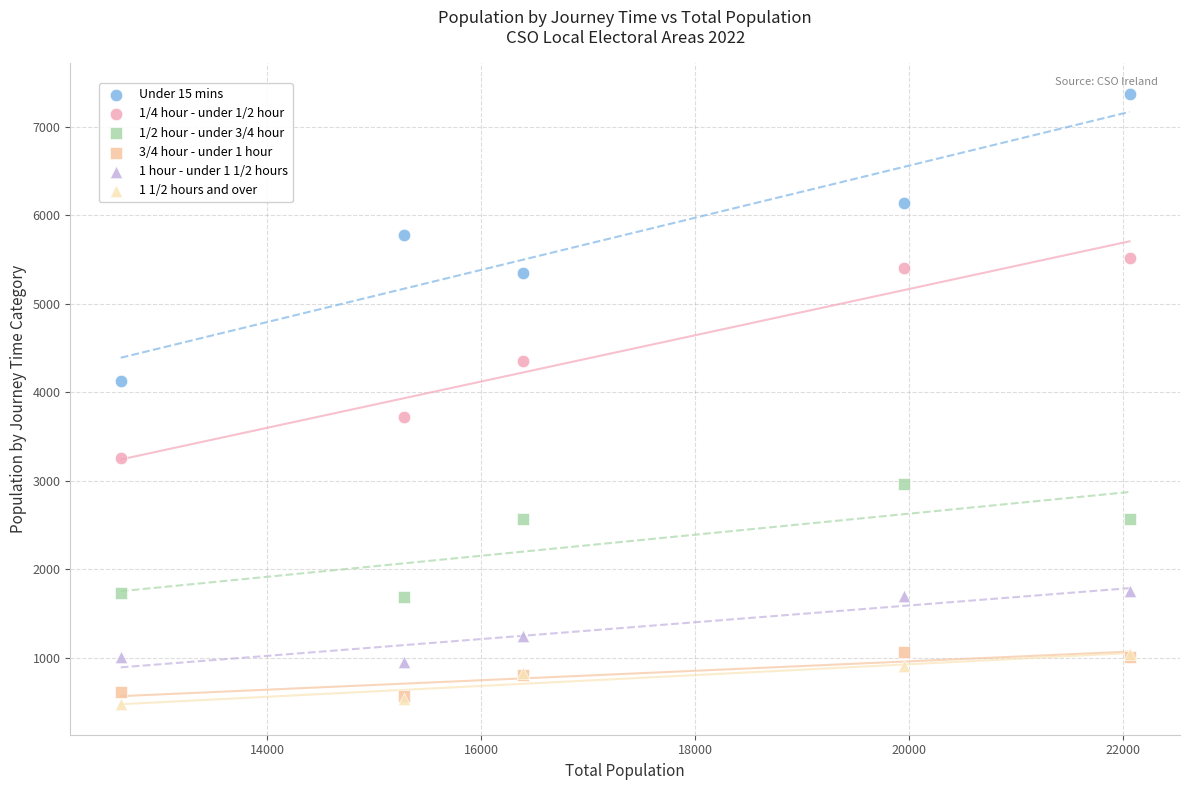

What are all the series names shown in the legend?

Under 15 mins, 1/4 hour - under 1/2 hour, 1/2 hour - under 3/4 hour, 3/4 hour - under 1 hour, 1 hour - under 1 1/2 hours, 1 1/2 hours and over